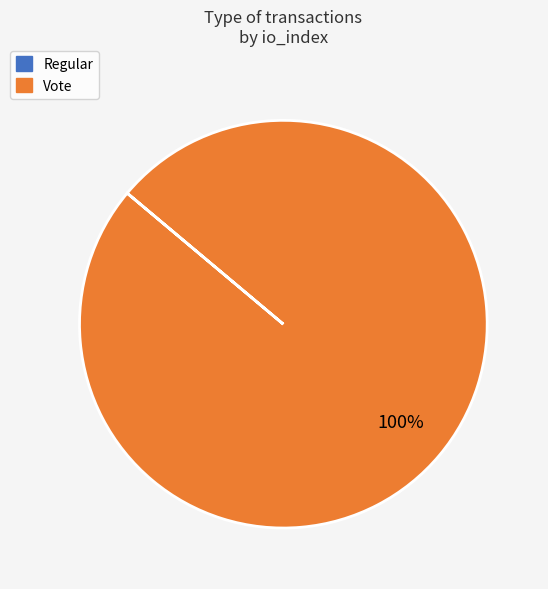

Does Vote account for over 50% of the chart?

Yes